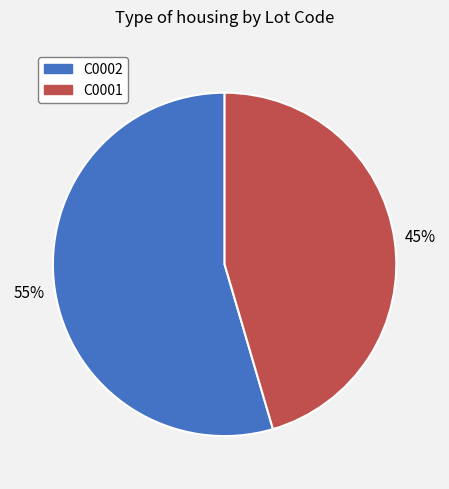

What is the smallest slice in the pie chart?

C0001